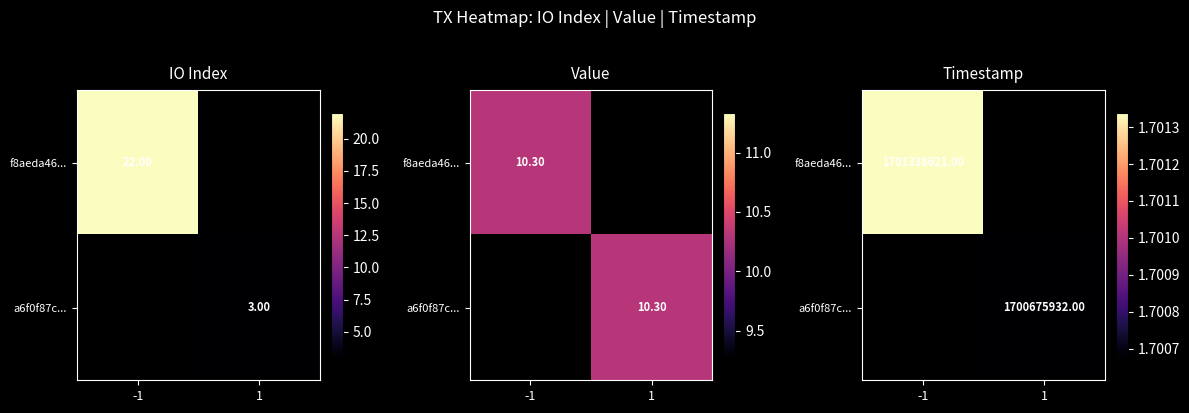

What is the sum of the f8aeda46... values at -1 and 1?

1701338621